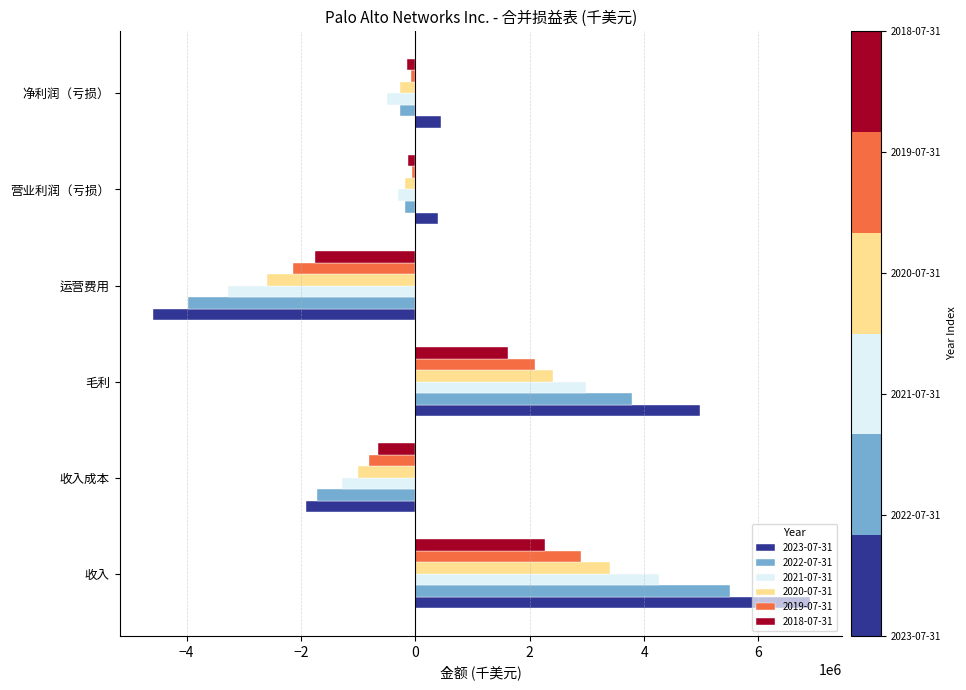

Which series has the largest total across all categories?

2023-07-31